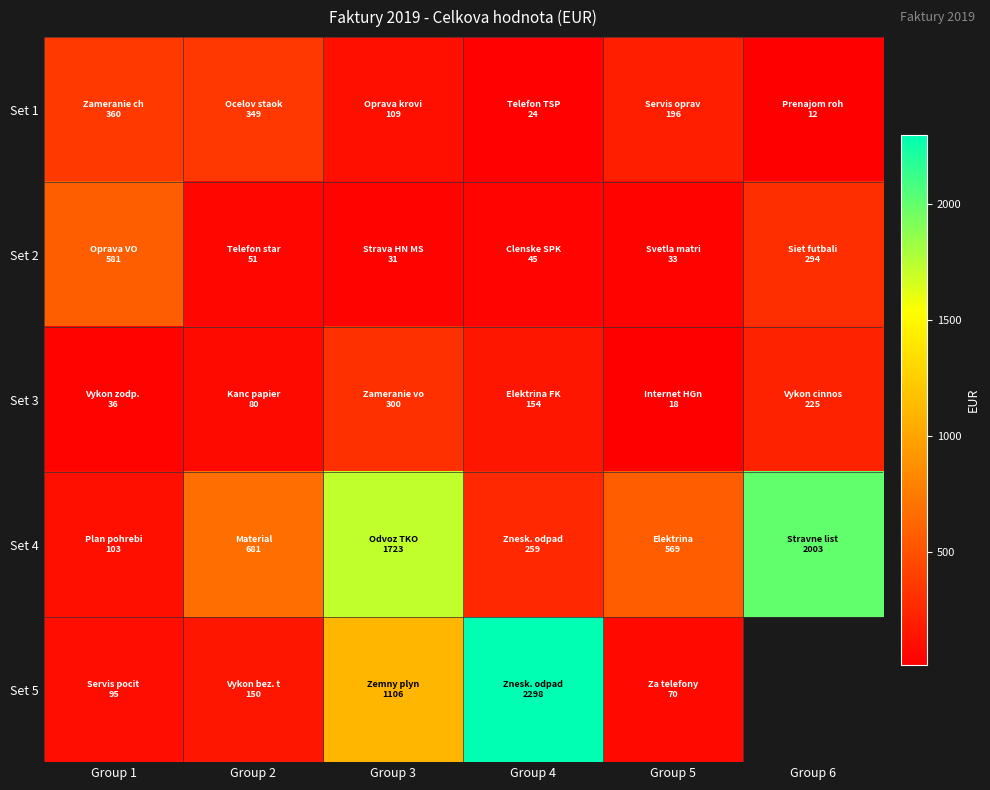

What is the difference between the Set 3 values at Group 2 and Group 4?

74.0